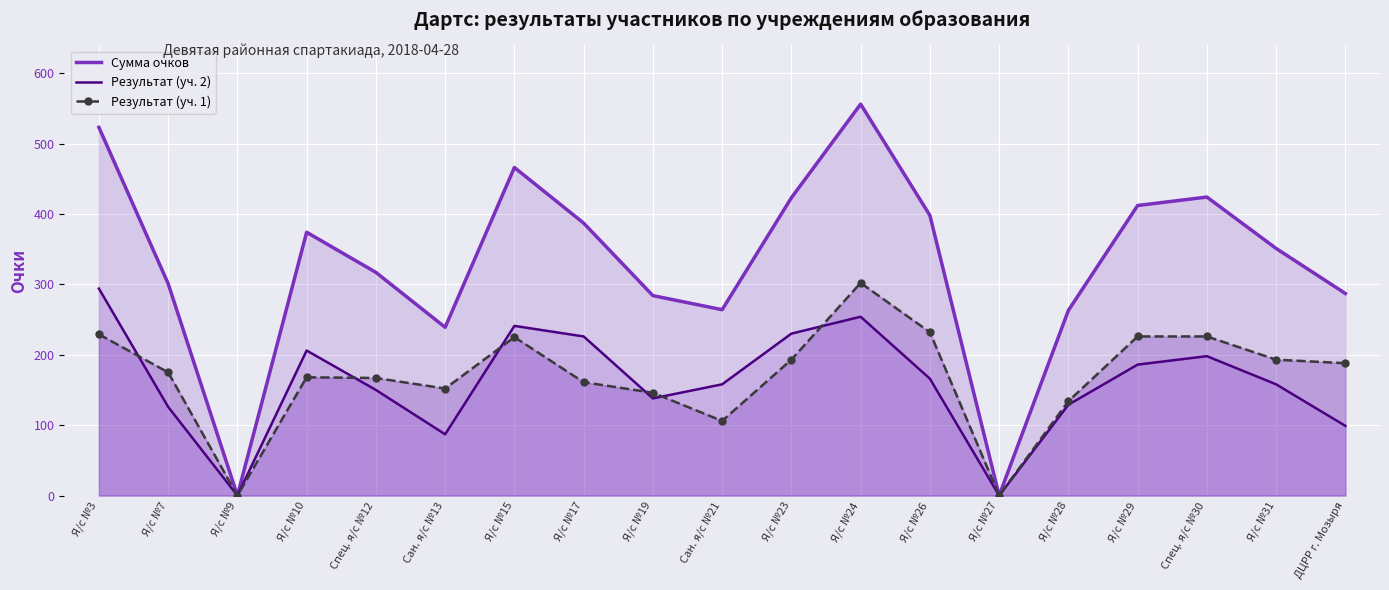

Which has a higher value, Я/с №19 or Я/с №26?

Я/с №26